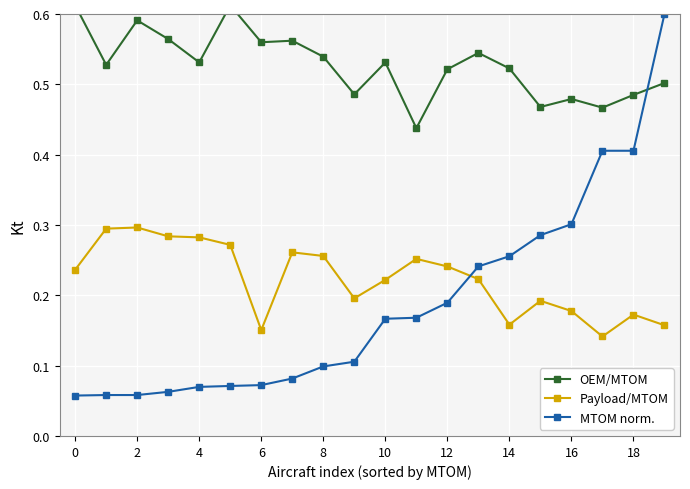

What is the difference between the highest and lowest values at 14?

0.5